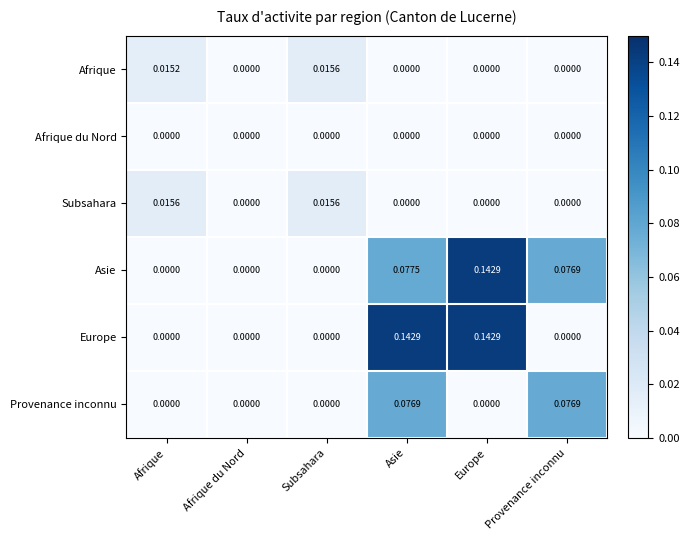

Which series has the largest total across all categories?

Asie